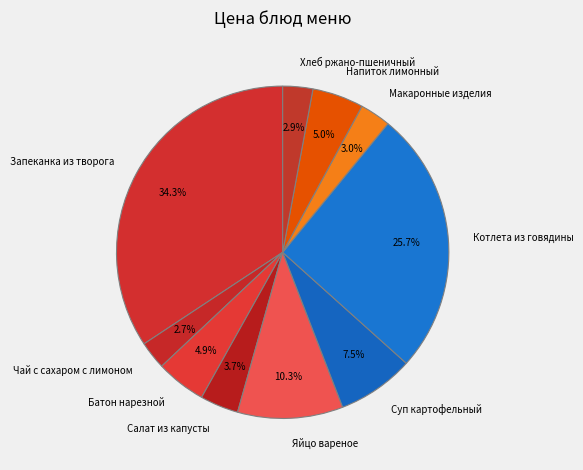

How many segments does this pie chart have?

10